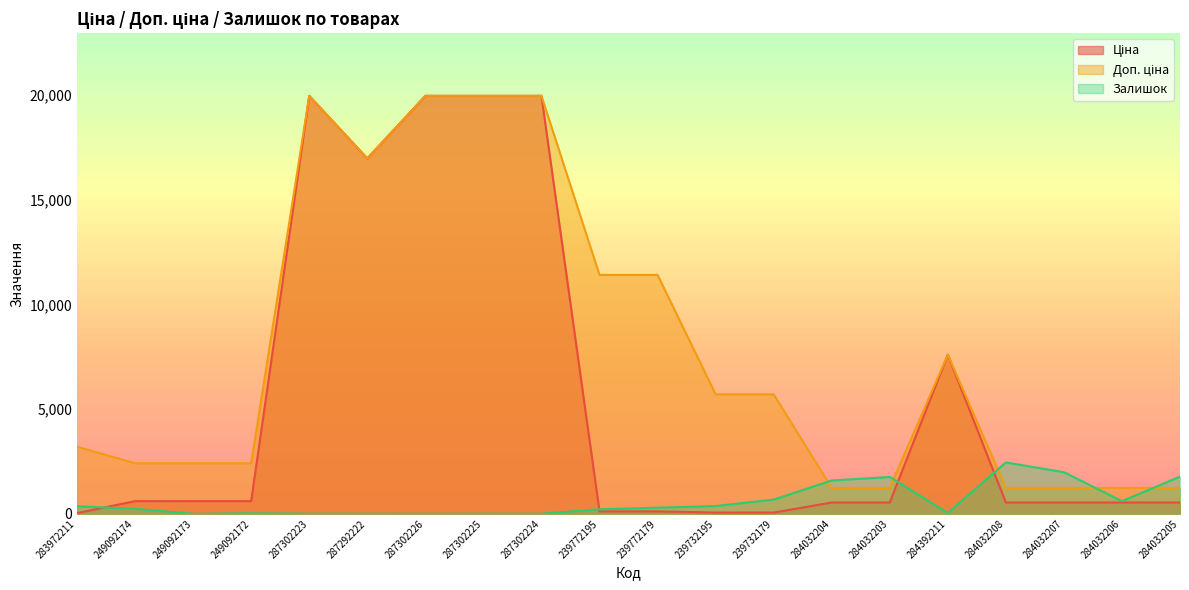

Rank the series by their average value, from highest to lowest.

Доп. ціна, Ціна, Залишок